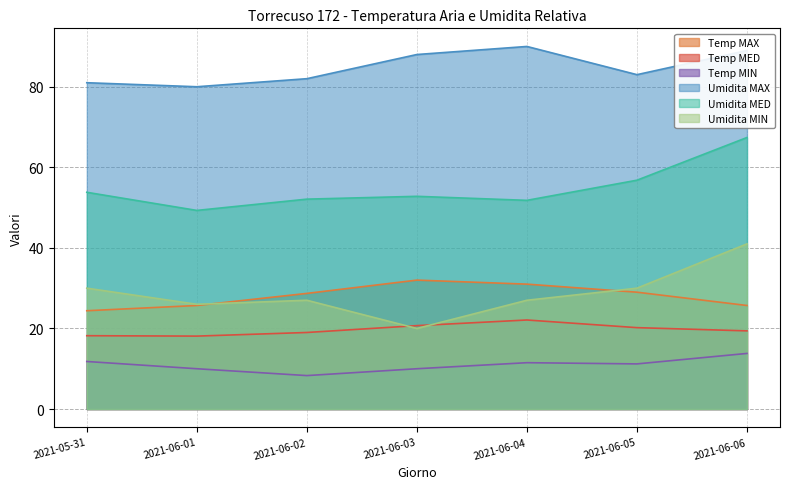

What position from the left is 2021-06-01?

2